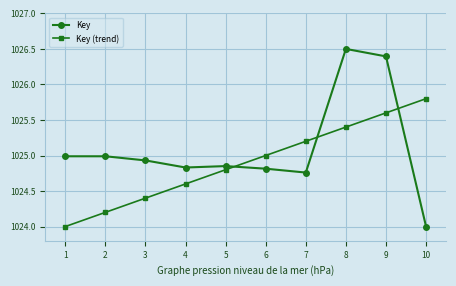

How many intersections are there between Key (trend) and Key?

3